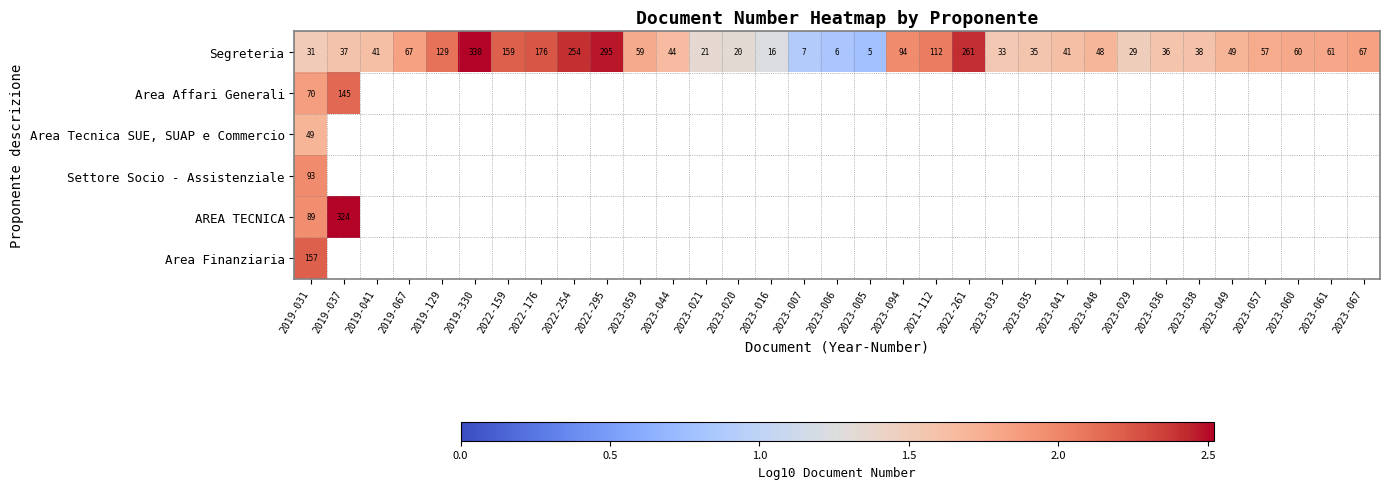

Which category has the lowest value across all series?

2023-005